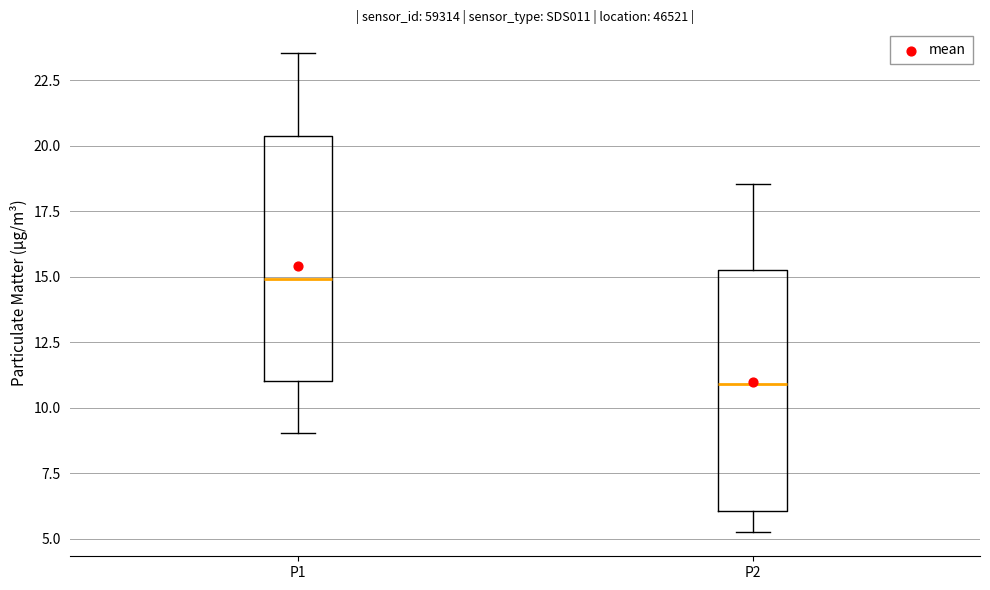

Where does the upper whisker of the box for P1 end on the y-axis? The values are not printed on the chart, so give them approximately, as read against the axis.

23.5